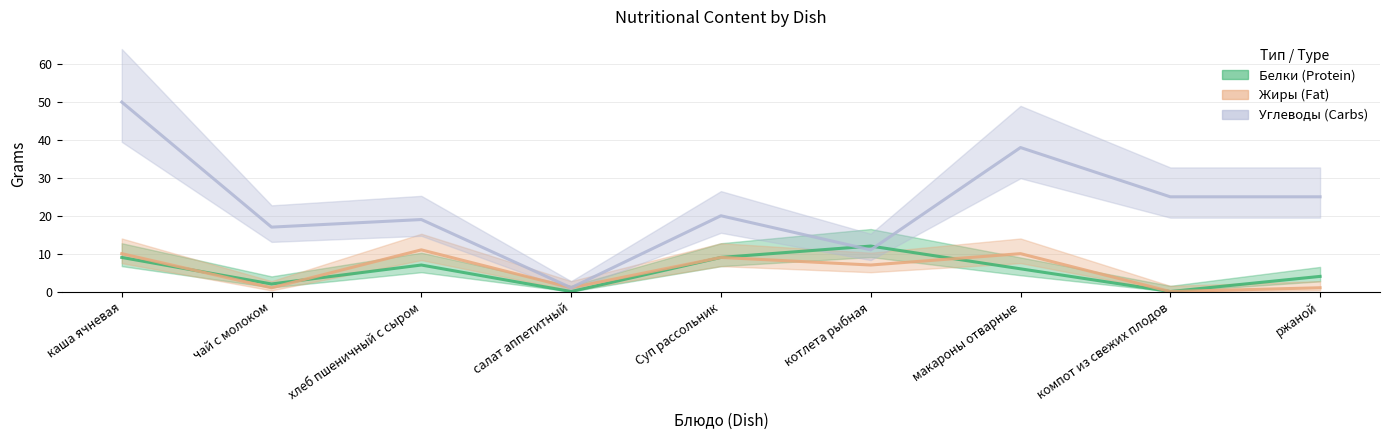

True or false: Углеводы and Жиры cross at least once.

False